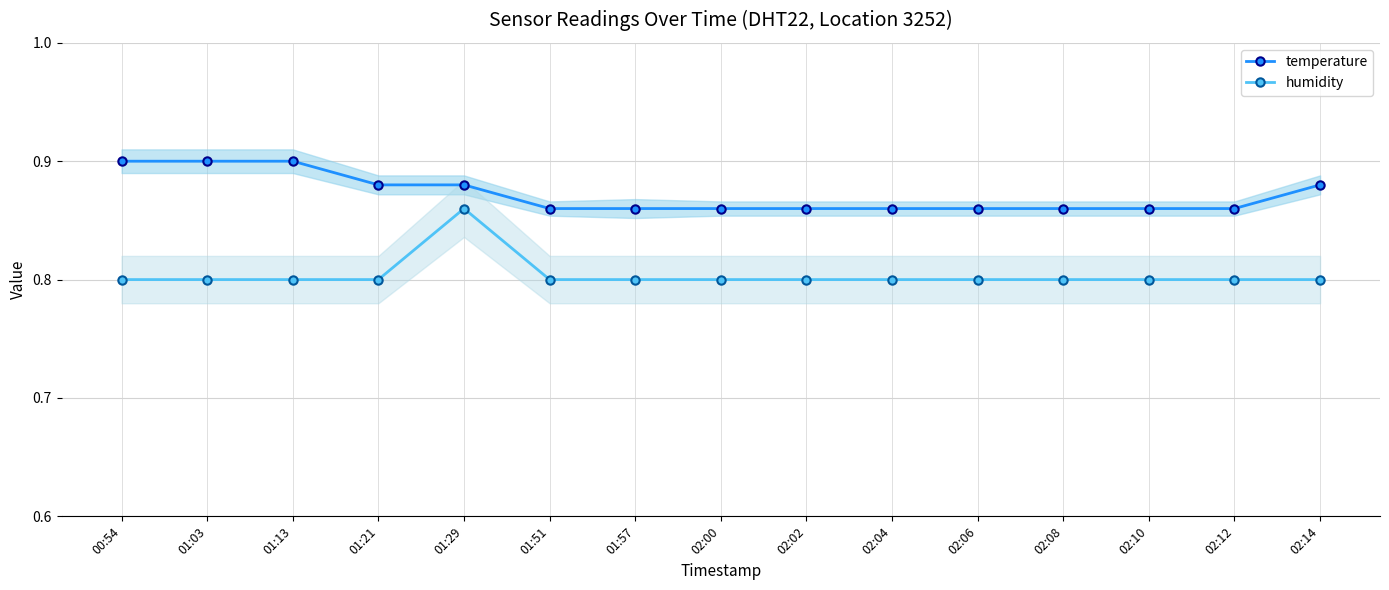

Is this an area chart (filled region under the line)?

No